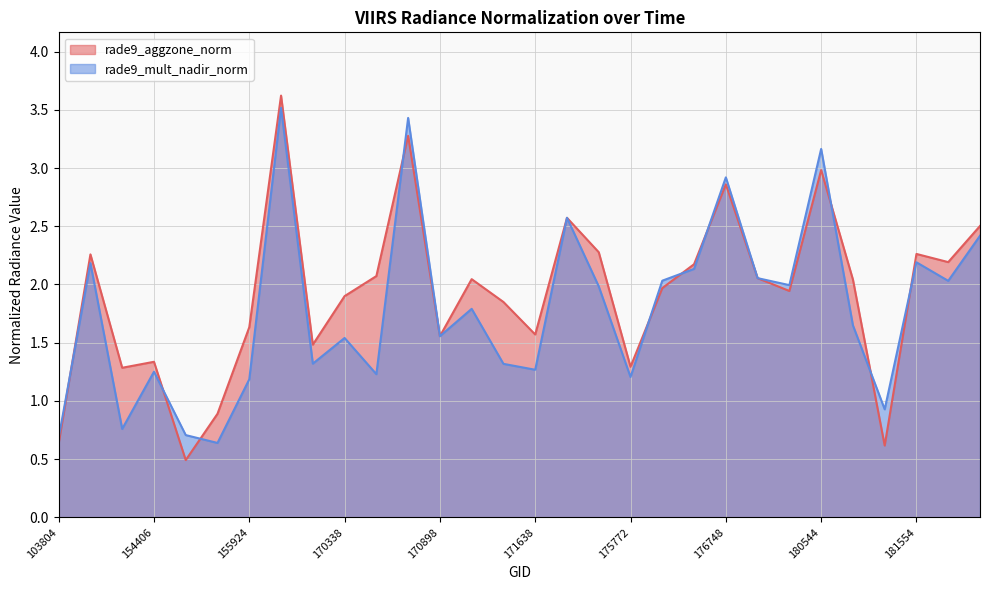

Reading left to right, transcribe all the data shown in this chart.

rade9_aggzone_norm: 103804=0.6	143237=2.3	154009=1.3	154406=1.3	154607=0.5	154803=0.9	155924=1.6	169981=3.6	170155=1.5	170338=1.9	170350=2.1	170716=3.3	170898=1.6	171260=2.0	171454=1.8	171638=1.6	174800=2.6	175388=2.3	175772=1.3	175964=2.0	176156=2.2	176748=2.9	180152=2.1	180348=1.9	180544=3.0	180755=2.0	181350=0.6	181554=2.3	181750=2.2	181765=2.5
rade9_mult_nadir_norm: 103804=0.7	143237=2.2	154009=0.8	154406=1.3	154607=0.7	154803=0.6	155924=1.2	169981=3.5	170155=1.3	170338=1.5	170350=1.2	170716=3.4	170898=1.6	171260=1.8	171454=1.3	171638=1.3	174800=2.6	175388=2.0	175772=1.2	175964=2.0	176156=2.1	176748=2.9	180152=2.1	180348=2.0	180544=3.2	180755=1.6	181350=0.9	181554=2.2	181750=2.0	181765=2.4